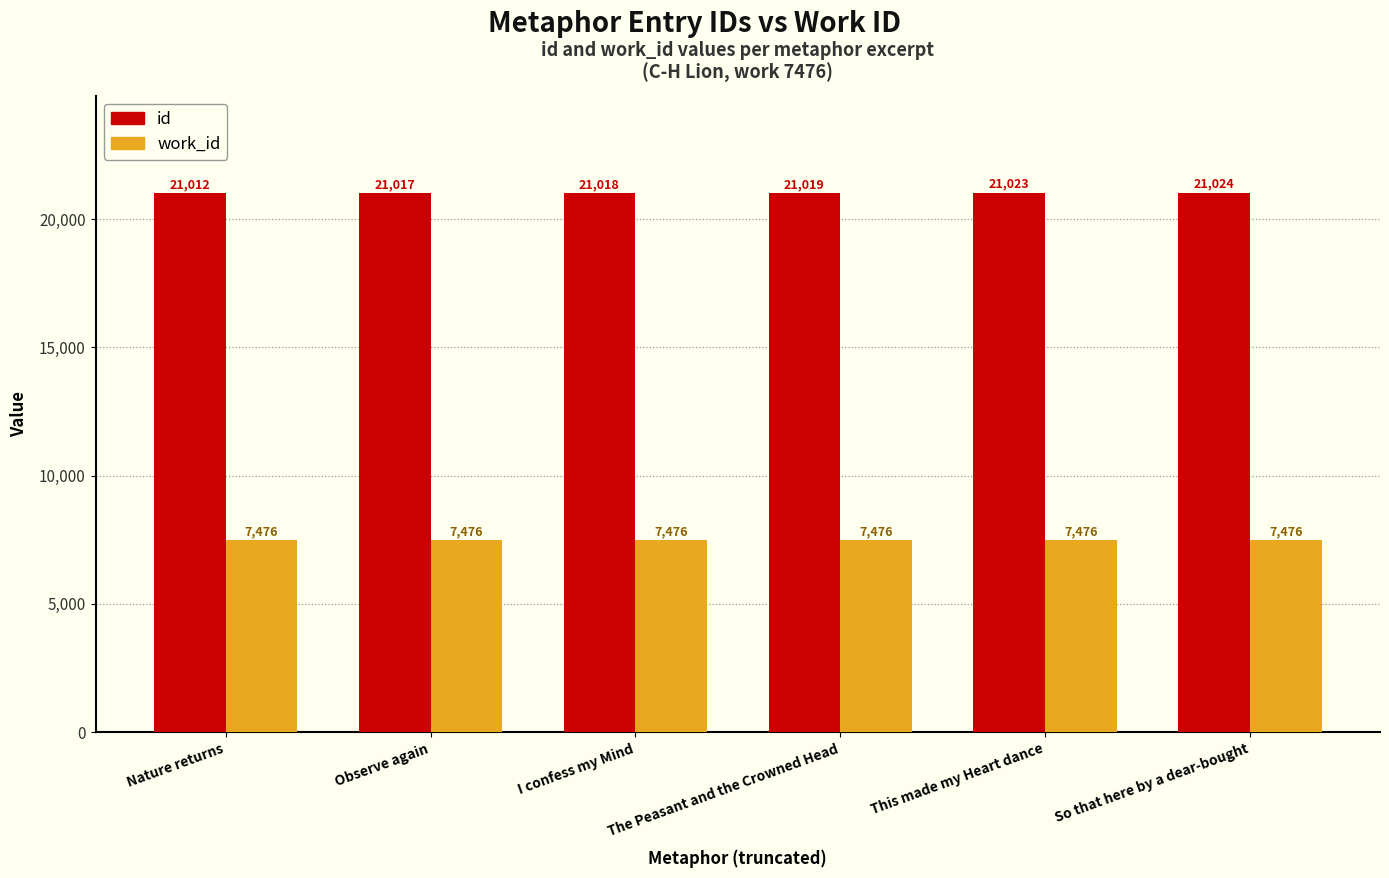

Is it true that id equals 29306 at Nature returns?

False